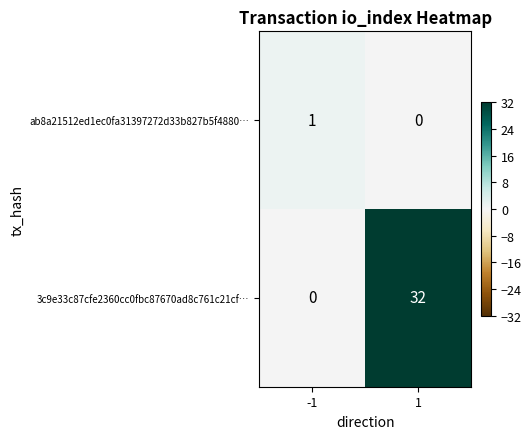

Which series has the largest total across all categories?

3c9e33c87cfe2360cc0fbc87670ad8c761c21cf…